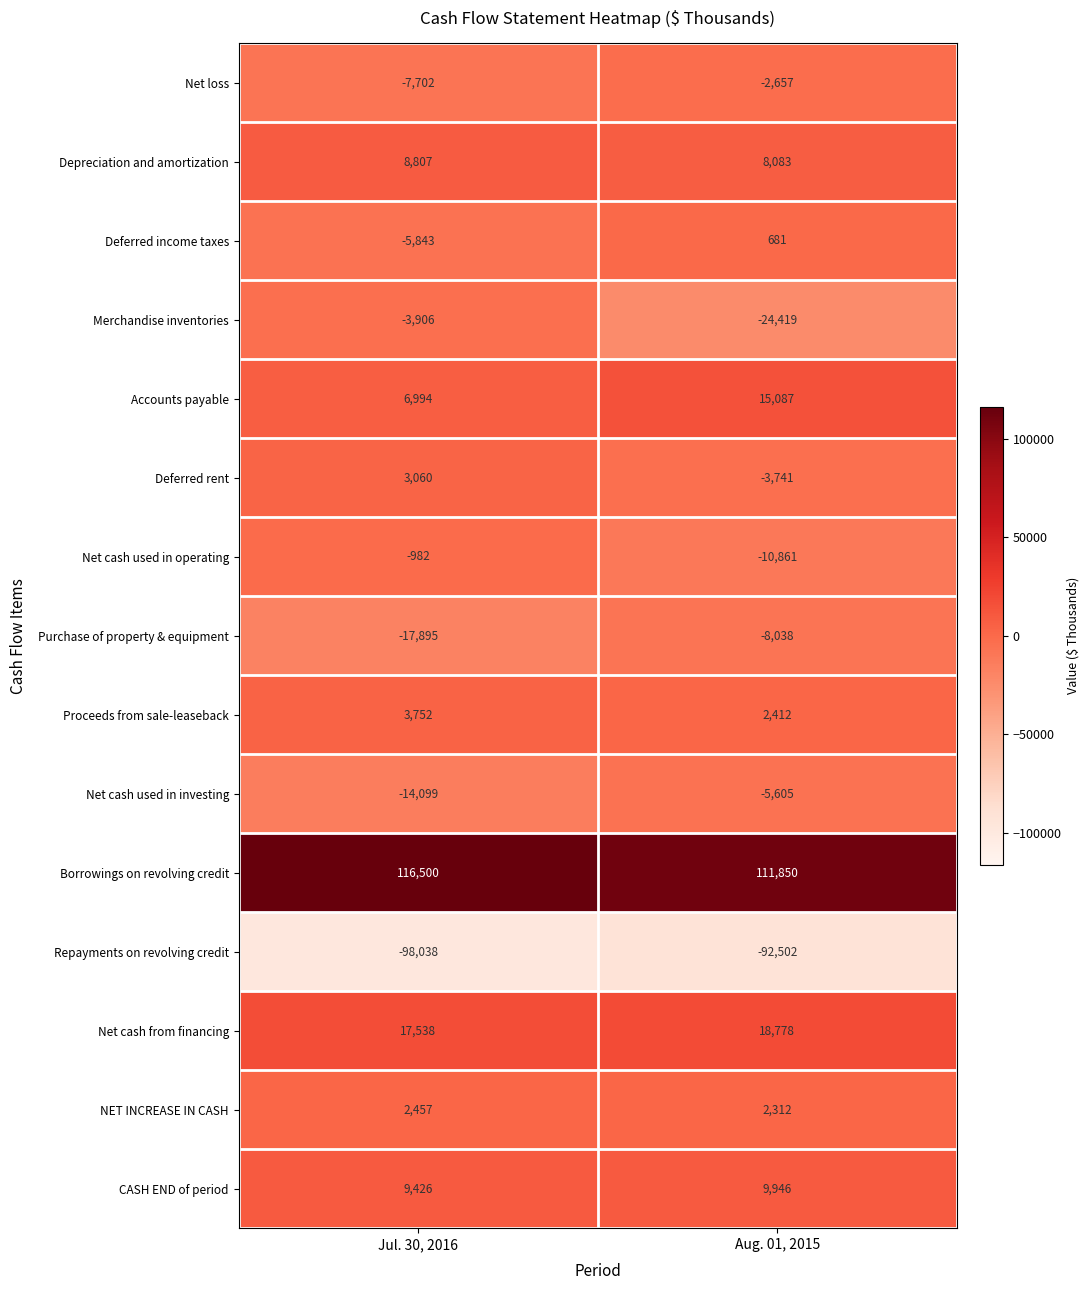

Reading left to right, list all the values displayed in this chart.

Net loss: -7702	-2657
Depreciation and amortization: 8807	8083
Deferred income taxes: -5843	681
Merchandise inventories: -3906	-24419
Accounts payable: 6994	15087
Deferred rent: 3060	-3741
Net cash used in operating: -982	-10861
Purchase of property & equipment: -17895	-8038
Proceeds from sale-leaseback: 3752	2412
Net cash used in investing: -14099	-5605
Borrowings on revolving credit: 116500	111850
Repayments on revolving credit: -98038	-92502
Net cash from financing: 17538	18778
NET INCREASE IN CASH: 2457	2312
CASH END of period: 9426	9946